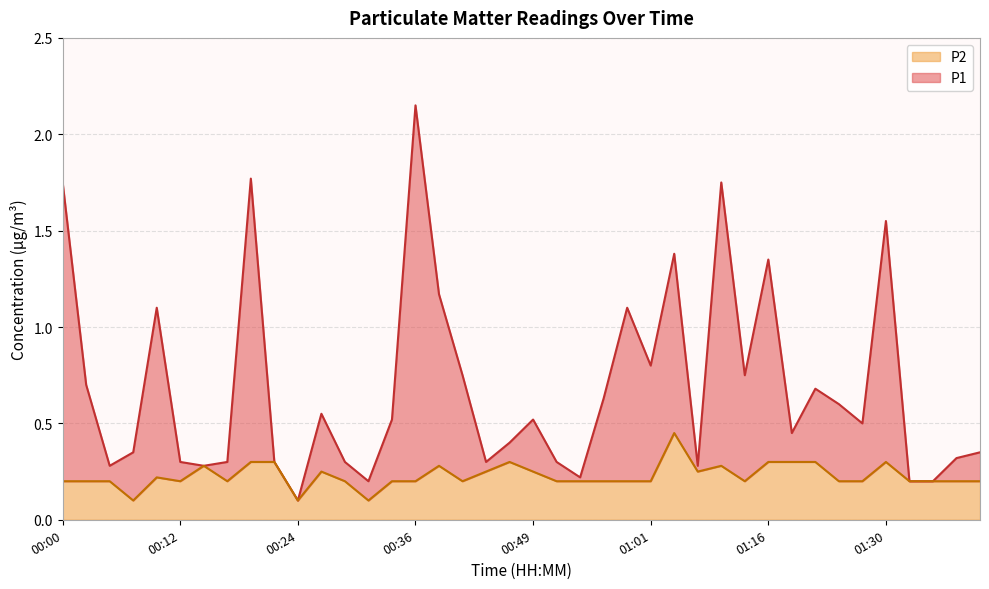

Rank the series by their average value, from highest to lowest.

P1, P2